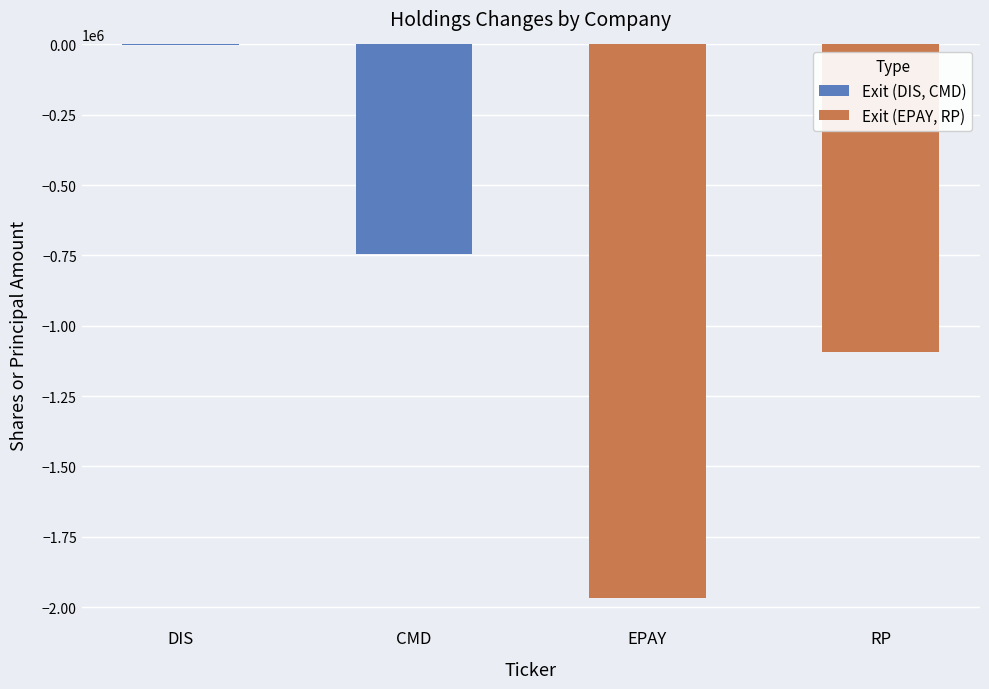

Which has a higher value, DIS or CMD?

DIS